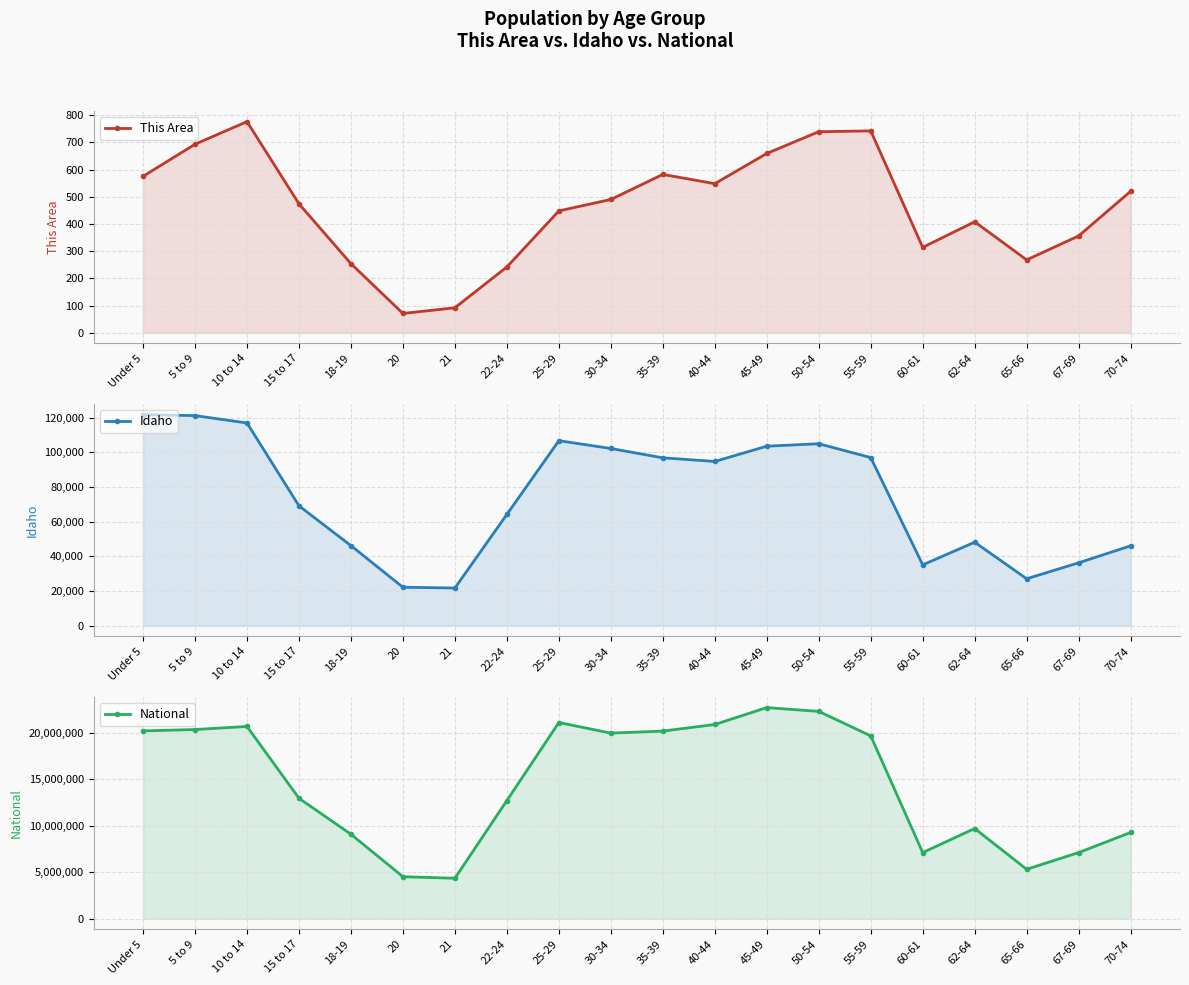

Is the value of Idaho at 30-34 greater than the value of This Area at 70-74?

Yes